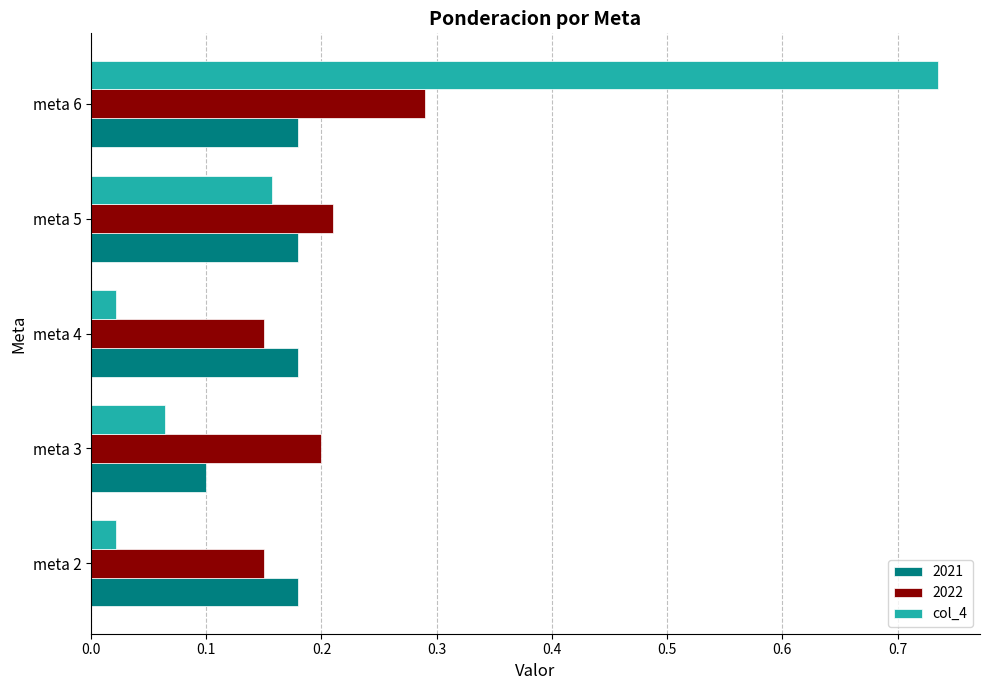

At which category is the sum across all series the highest?

meta 6